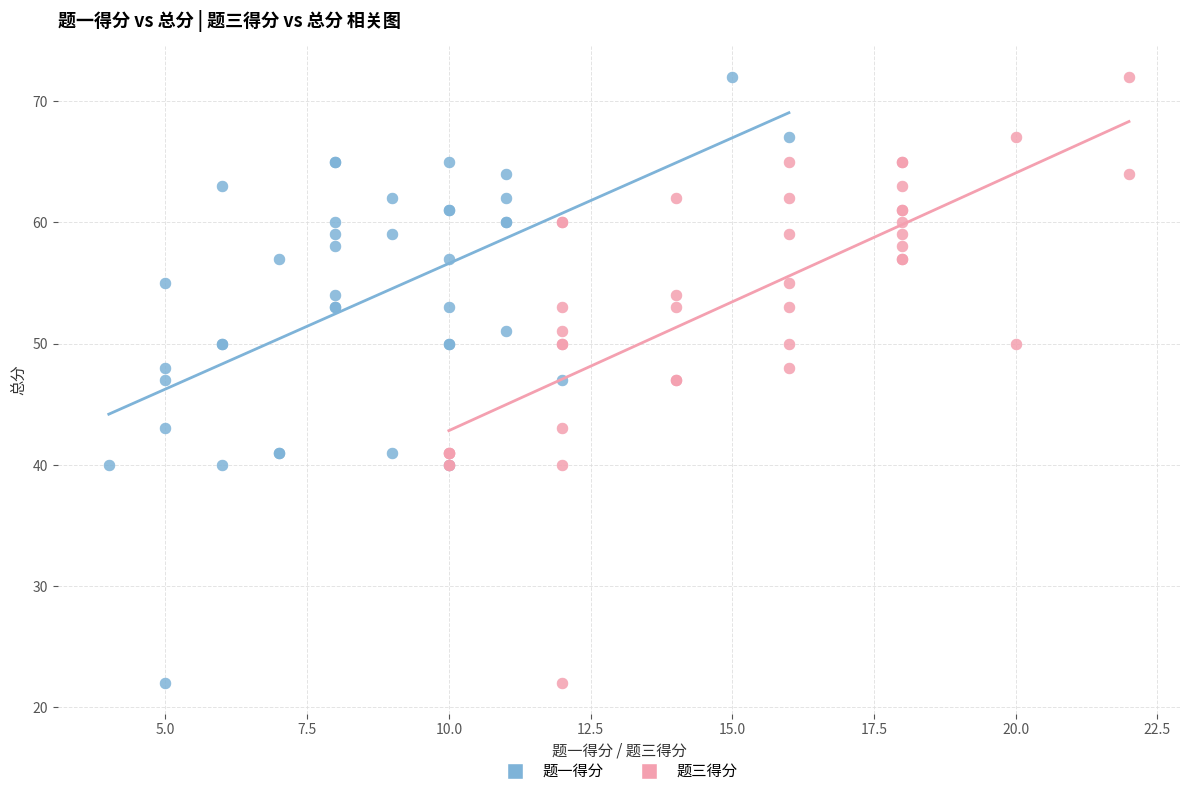

What are all the series names shown in the legend?

题一得分, 题三得分